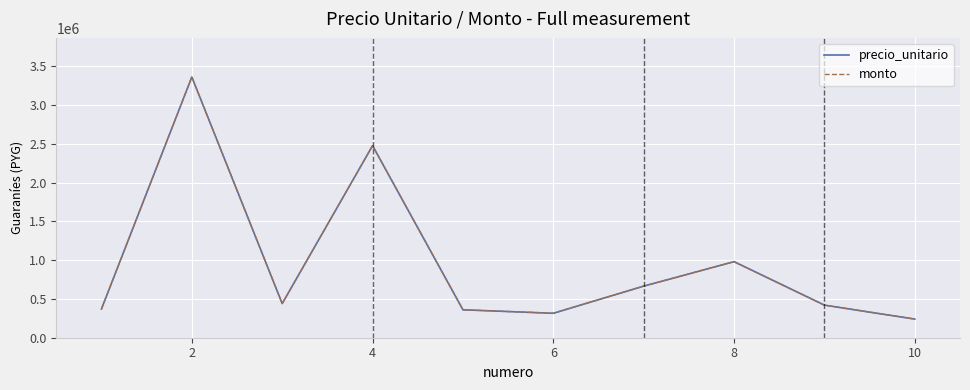

Does the chart have visible grid lines?

Yes